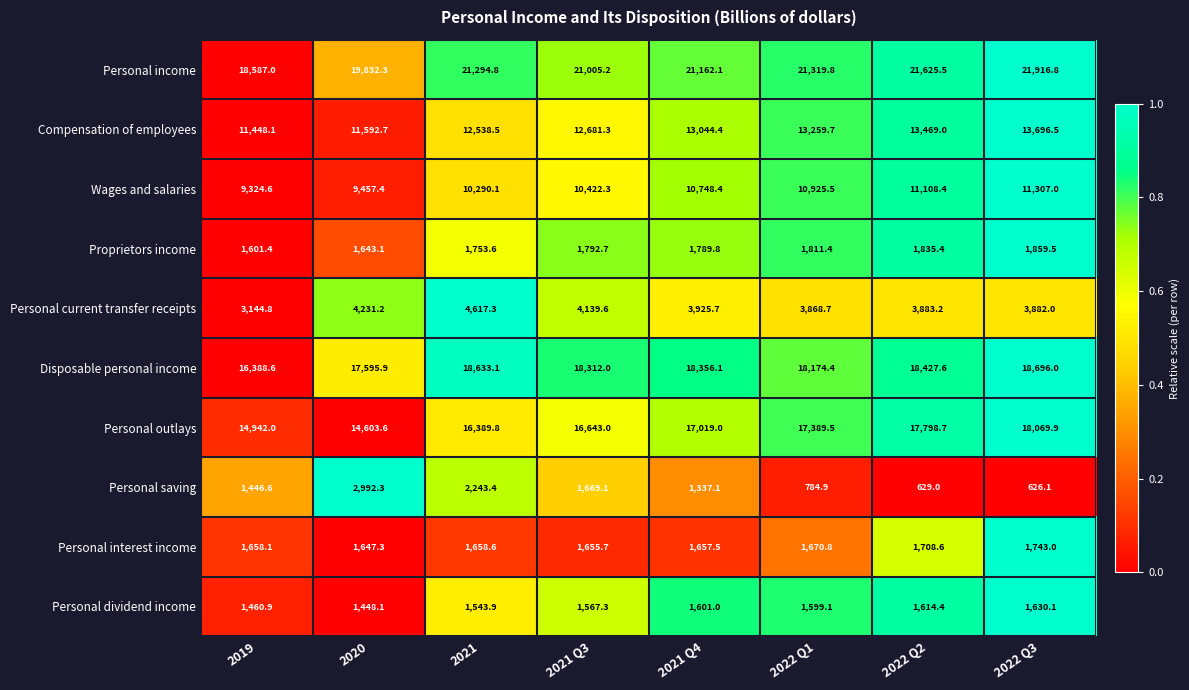

What is the total value across all series at 2021?

90963.1